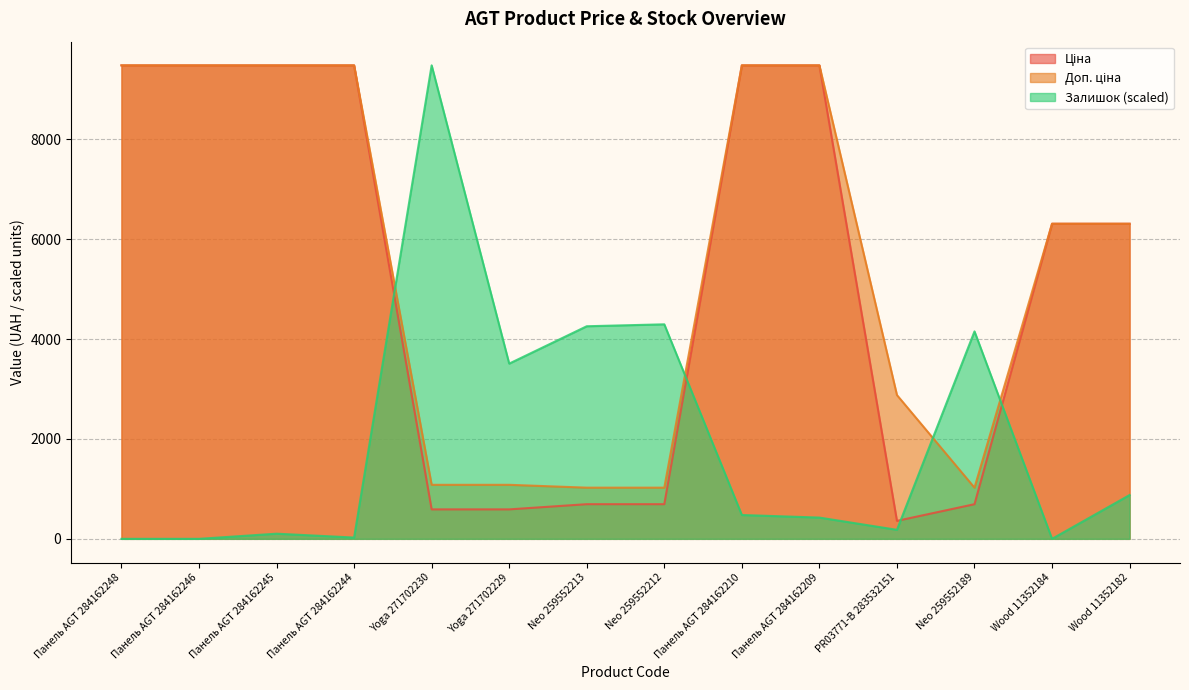

What is the label of the 9th point from the left?

Панель AGT 284162210